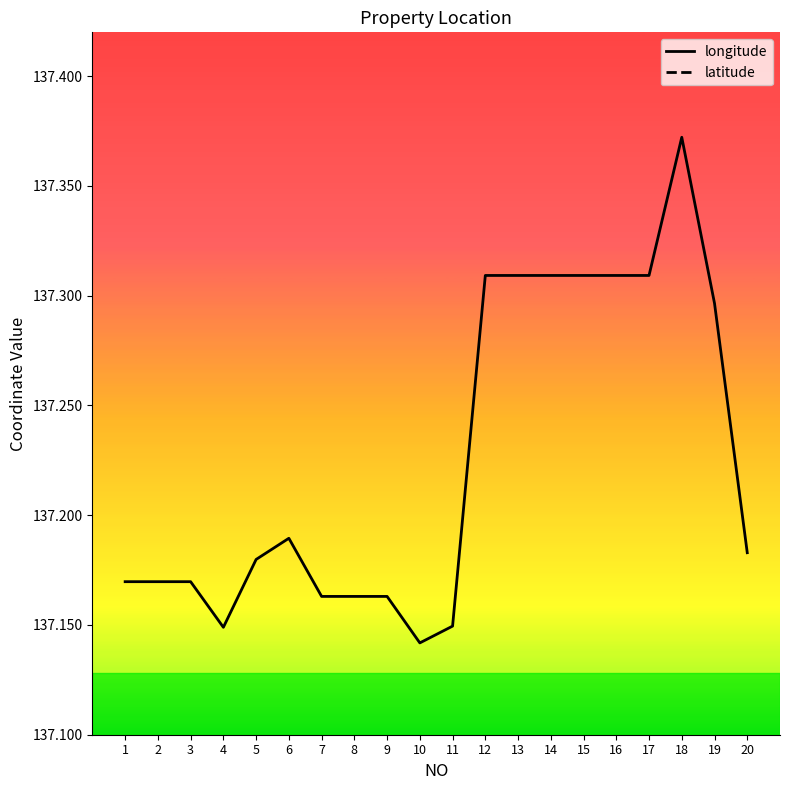

How many data points does each series have?

20